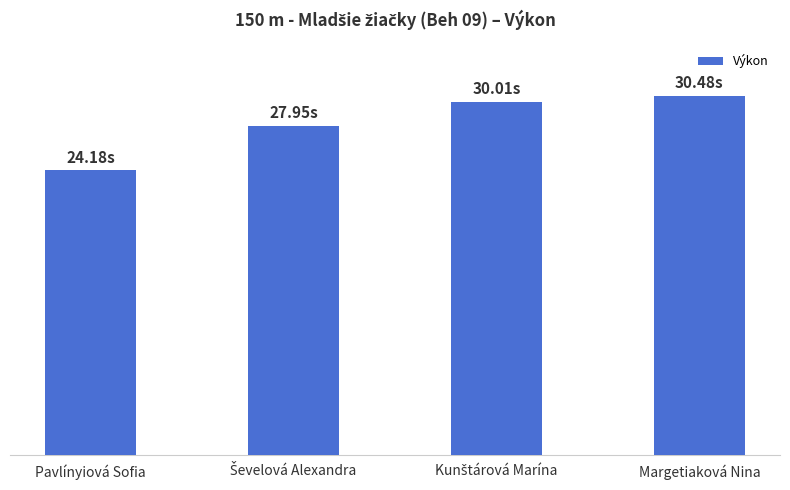

Does the chart contain any negative values?

No